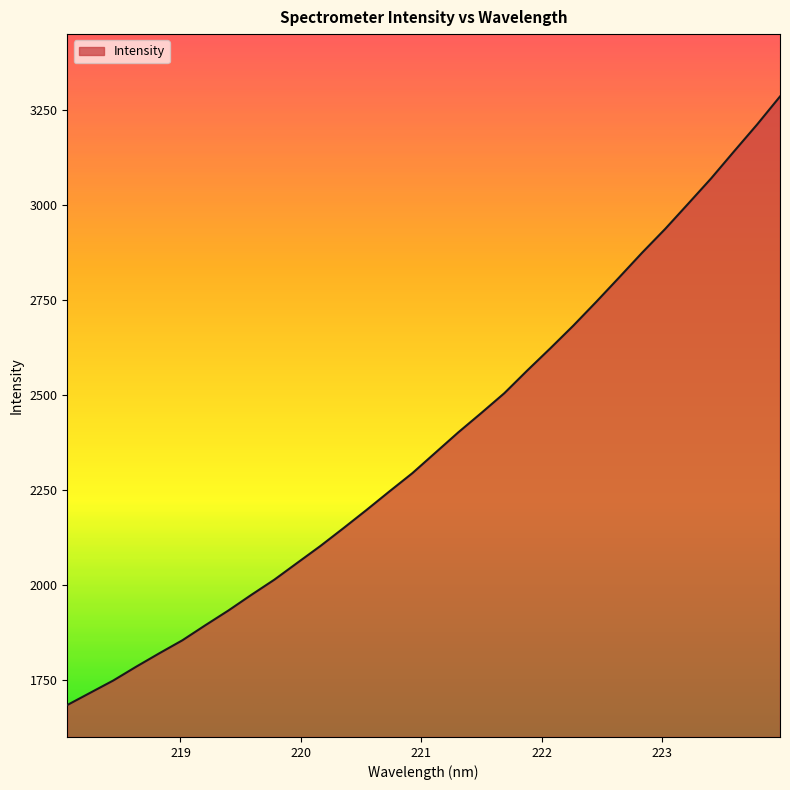

What is the difference between the maximum and minimum values?

1602.7